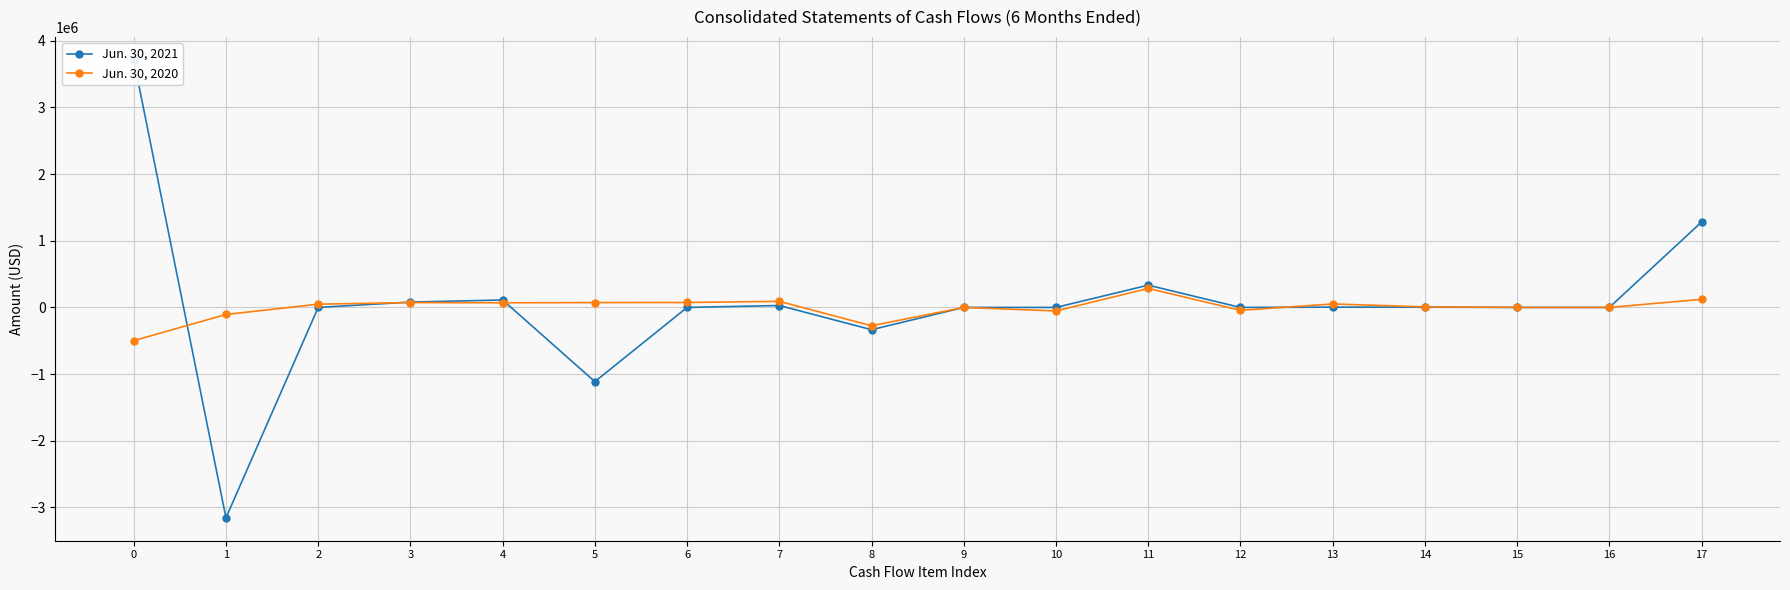

True or false: Jun. 30, 2020 has more than 1 points higher than both neighbors.

True